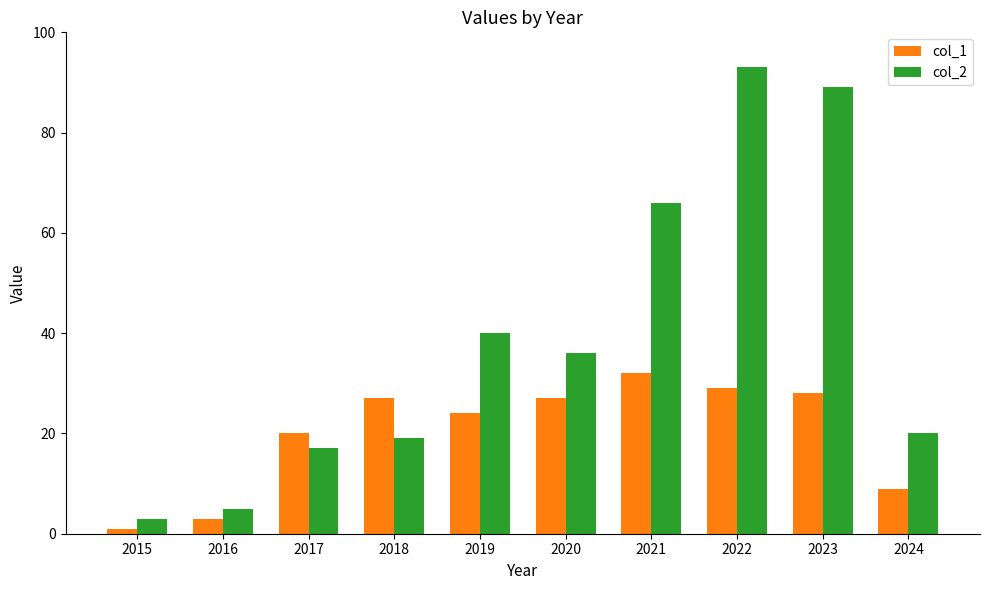

How many distinct data groups are displayed?

2